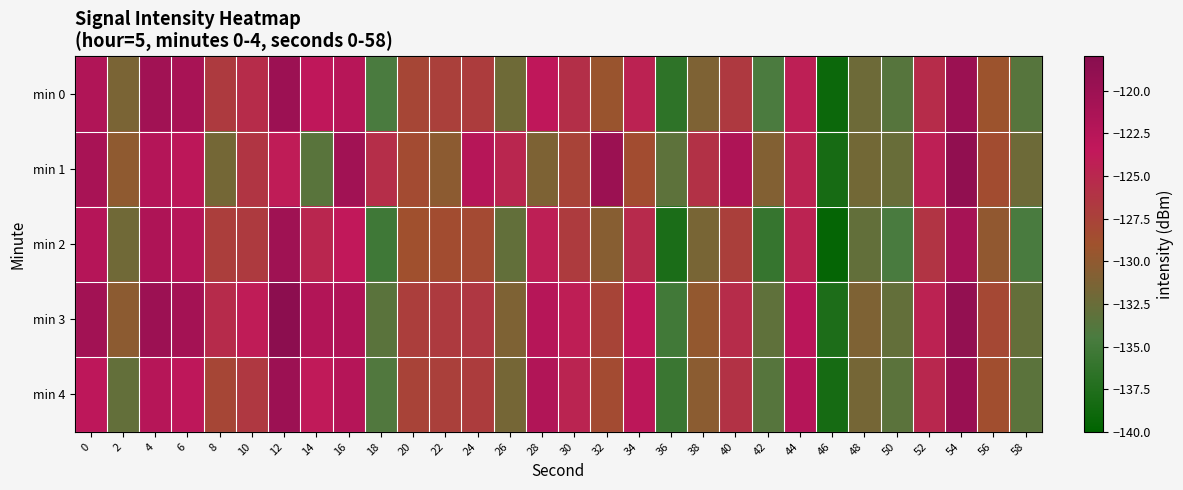

At 32, list the series in order from largest to smallest.

min 1, min 3, min 4, min 0, min 2